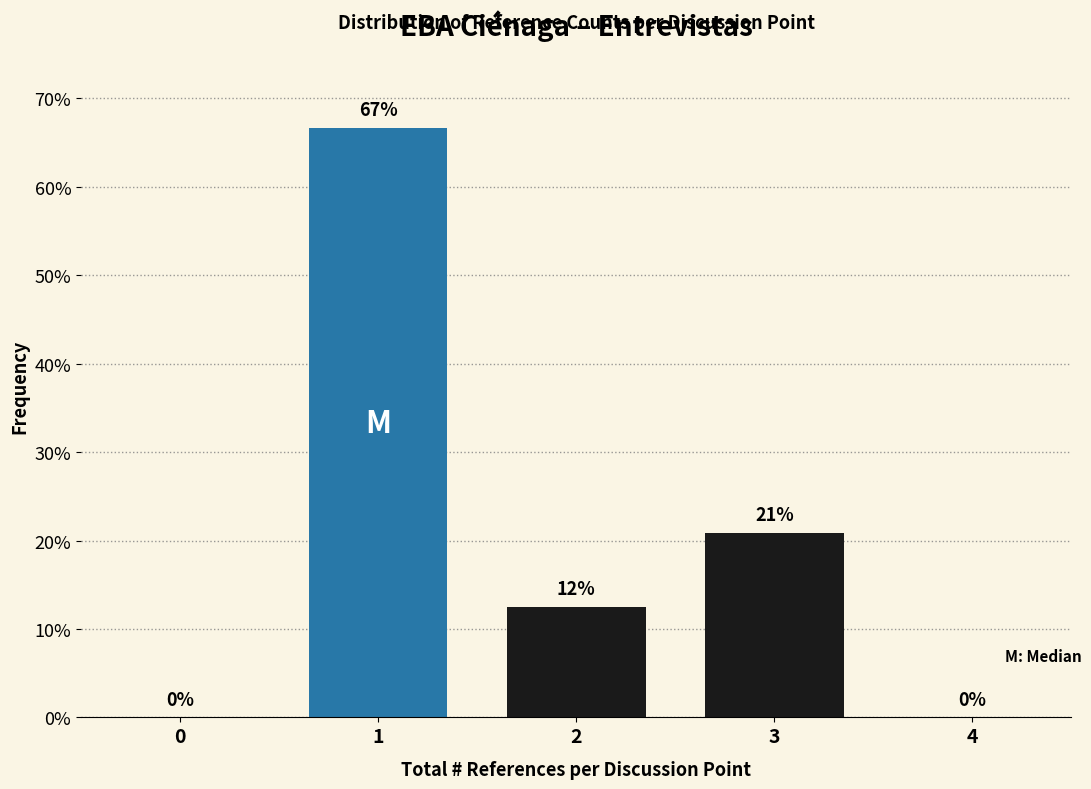

What is the ratio of the value at 2 to the value at 3?

0.6